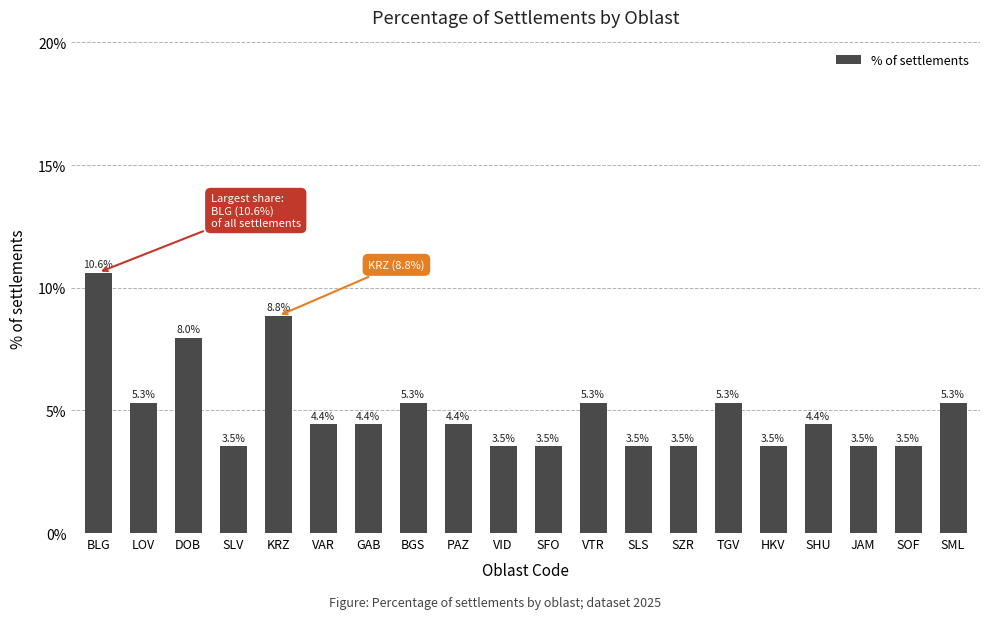

At which category does the chart reach its peak across all series?

BLG